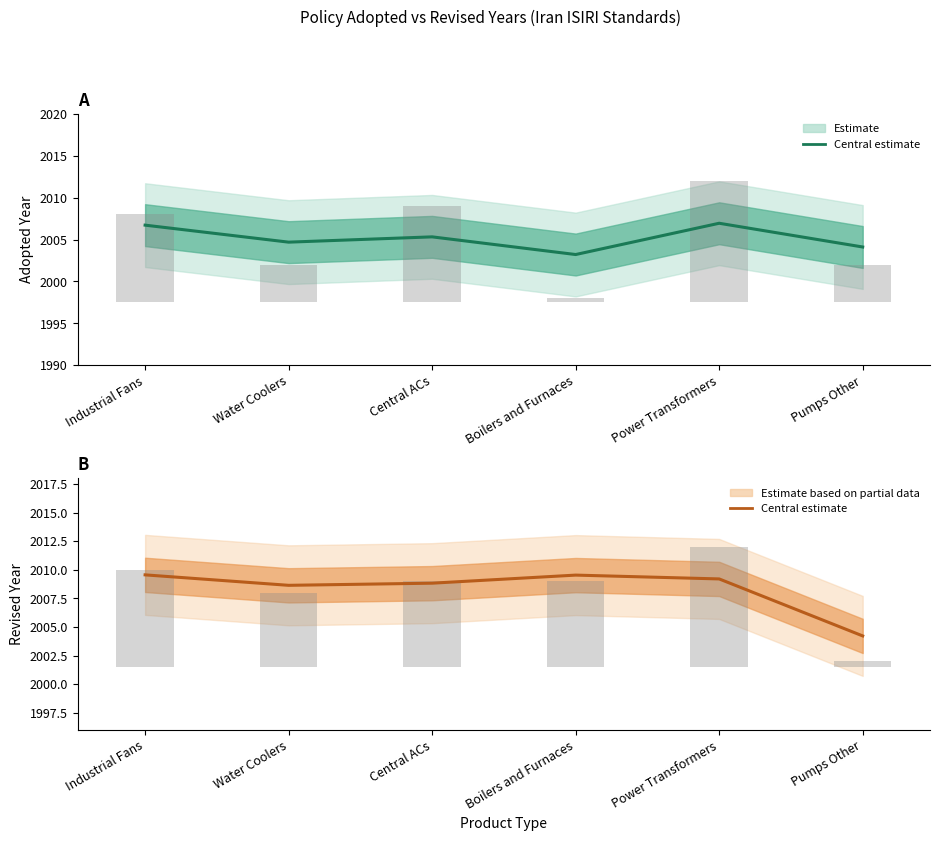

What position from the right is Industrial Fans?

6